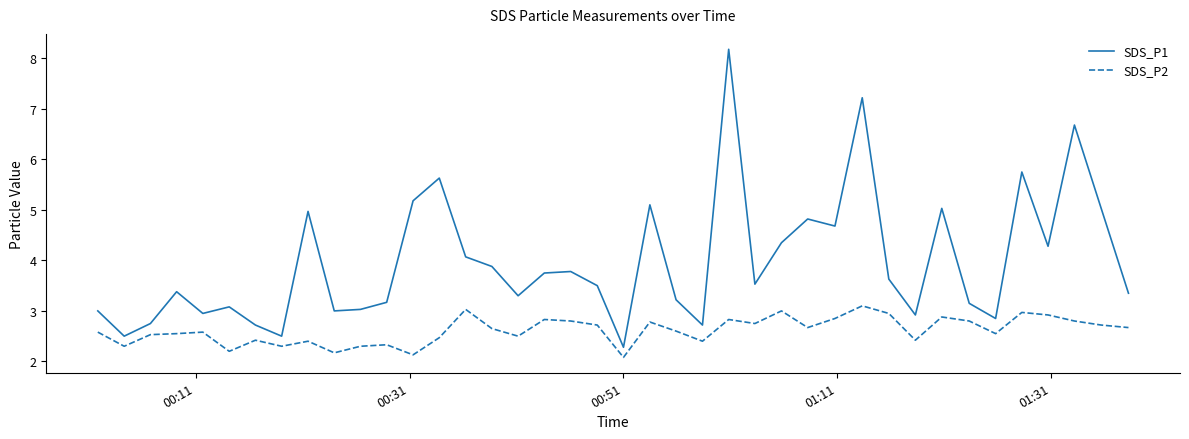

Which series has the largest range (max minus min)?

SDS_P1